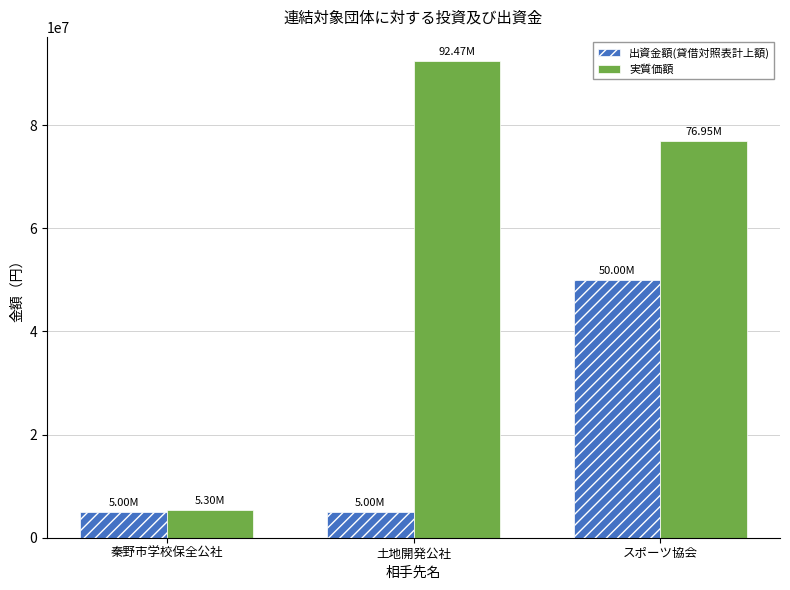

What are all the series names shown in the legend?

出資金額(貸借対照表計上額), 実質価額